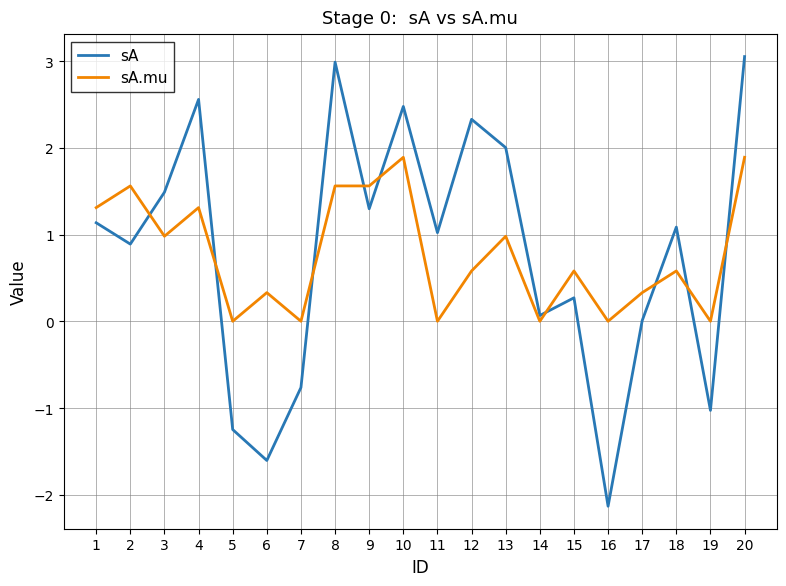

Does the chart have visible grid lines?

Yes